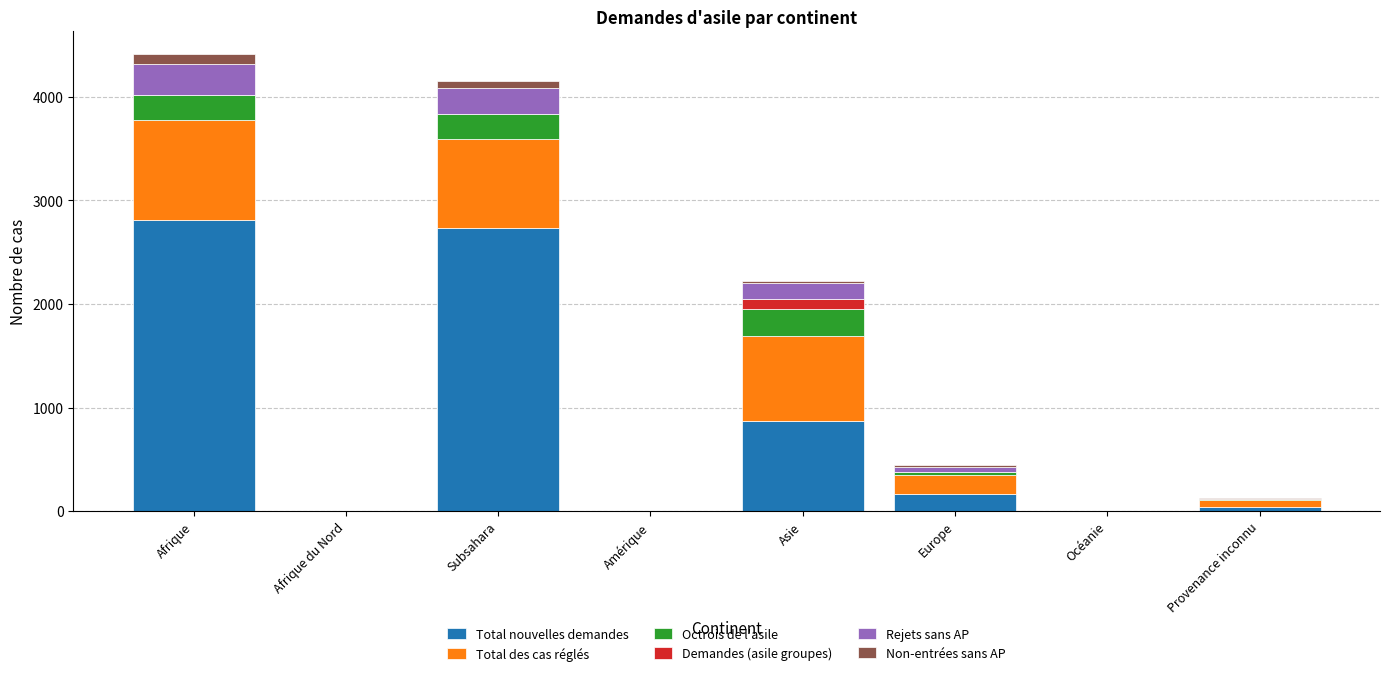

Are the bars horizontal?

No